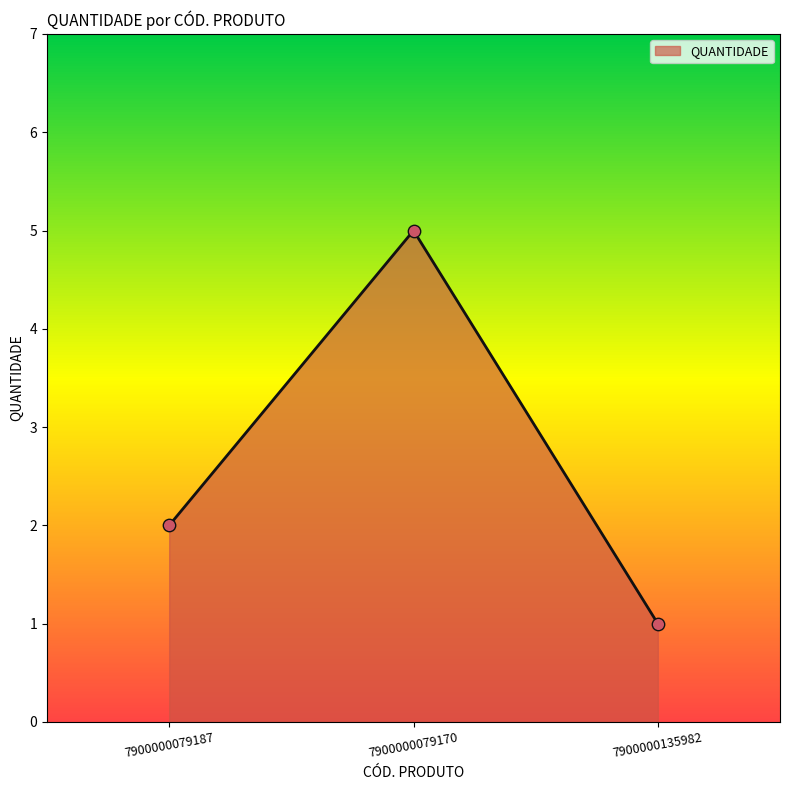

Approximately how many times larger is the value at 7900000135982 compared to 7900000079187?

0.5